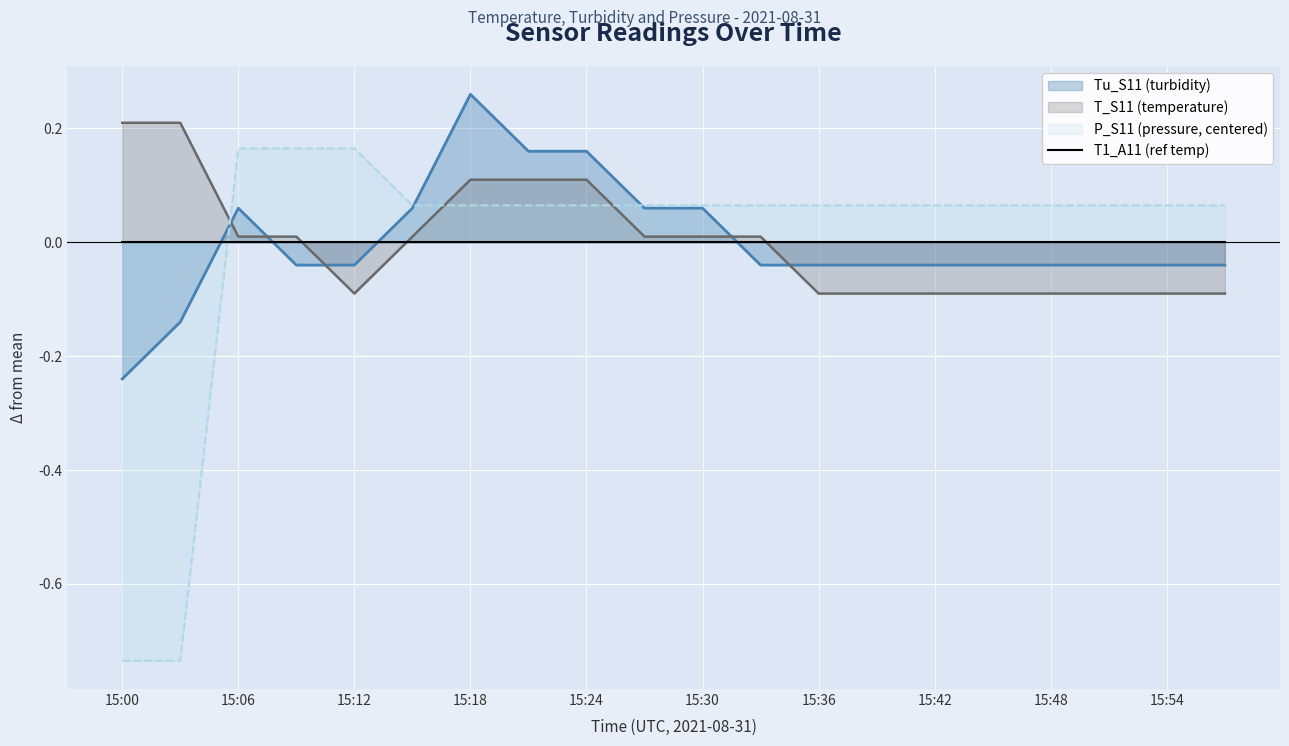

What is the difference between the maximum and minimum values in the P_S11 series?

0.9